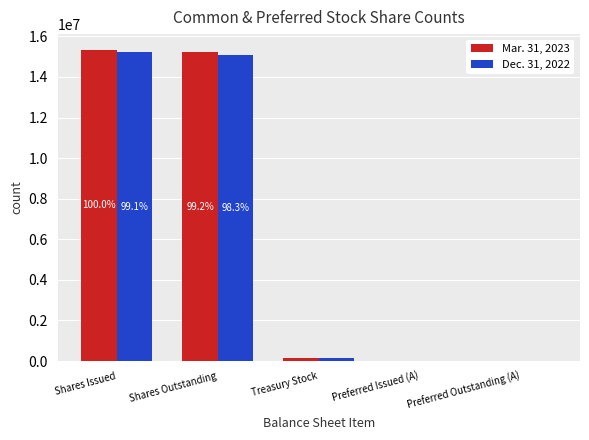

What is the greatest value displayed?

15344077